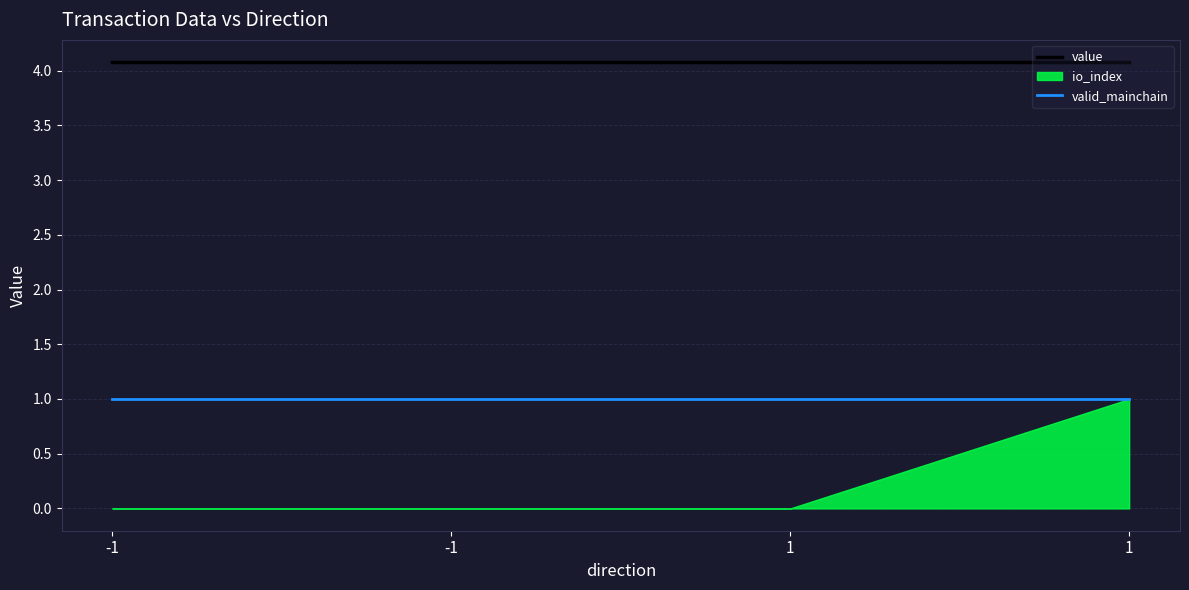

Reading left to right, transcribe all the data shown in this chart.

value: -1=4.1	-1=4.1	1=4.1	1=4.1
valid_mainchain: -1=1.0	-1=1.0	1=1.0	1=1.0